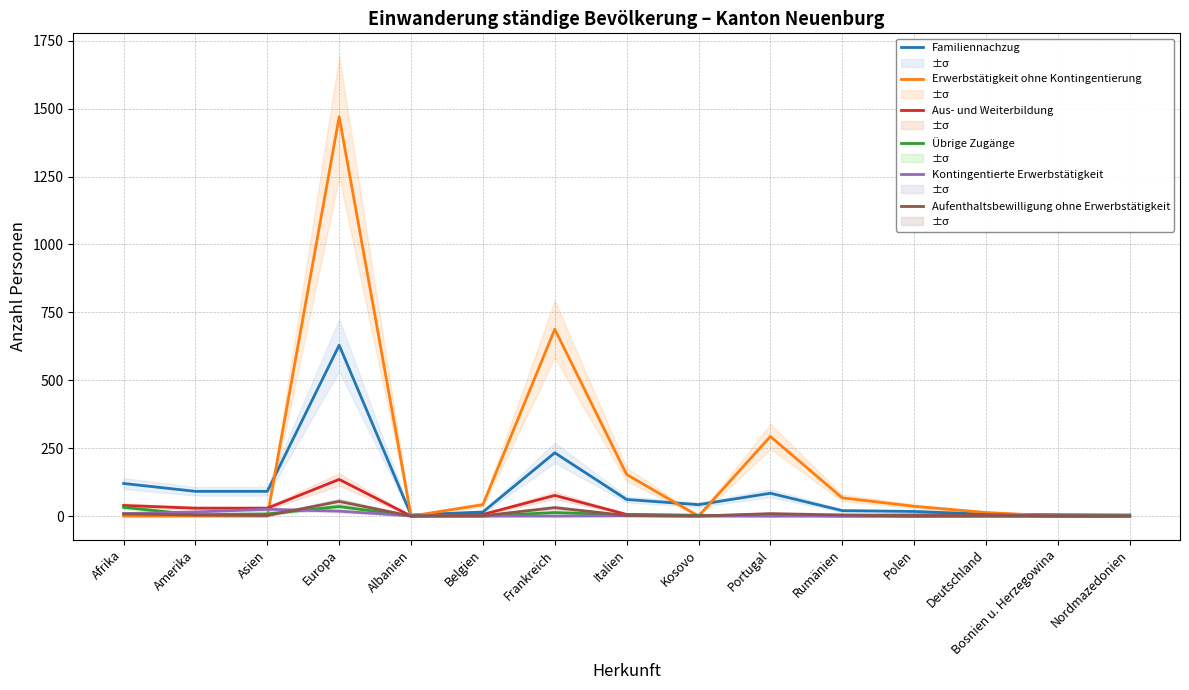

How many interior local valleys does the Aufenthaltsbewilligung ohne Erwerbstätigkeit series have?

4